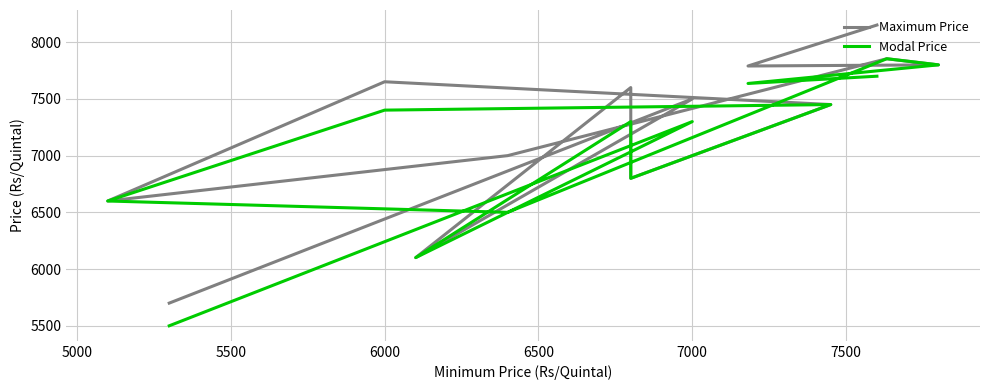

Does the chart have visible grid lines?

Yes